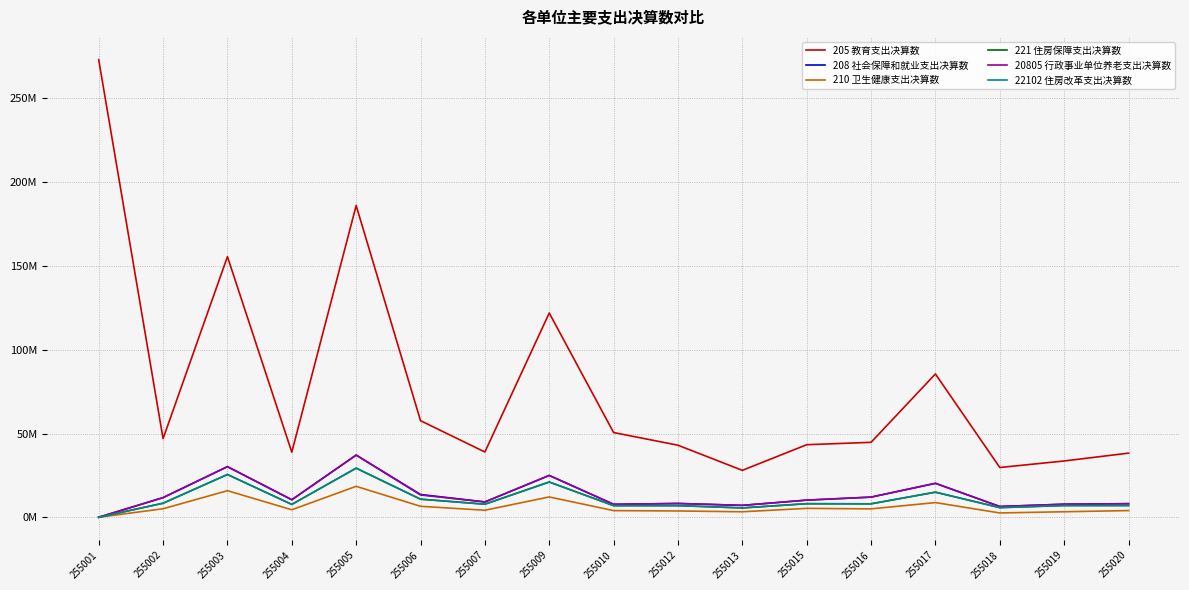

True or false: 208 社会保障和就业支出决算数 and 221 住房保障支出决算数 cross at least once.

False